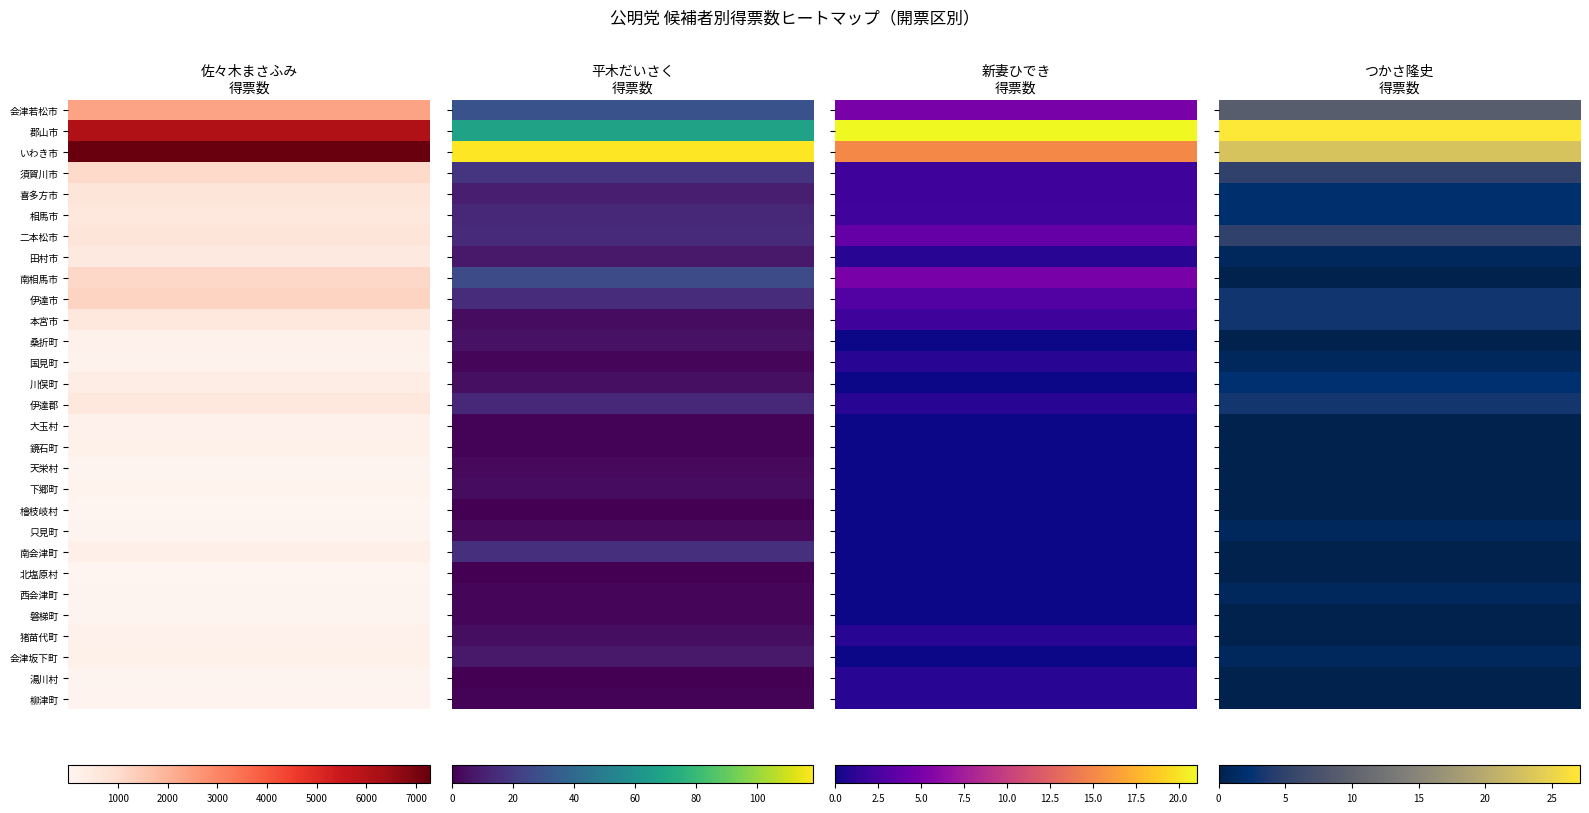

Which series changed the most between 南相馬市 and 北塩原村?

佐々木　まさふみ